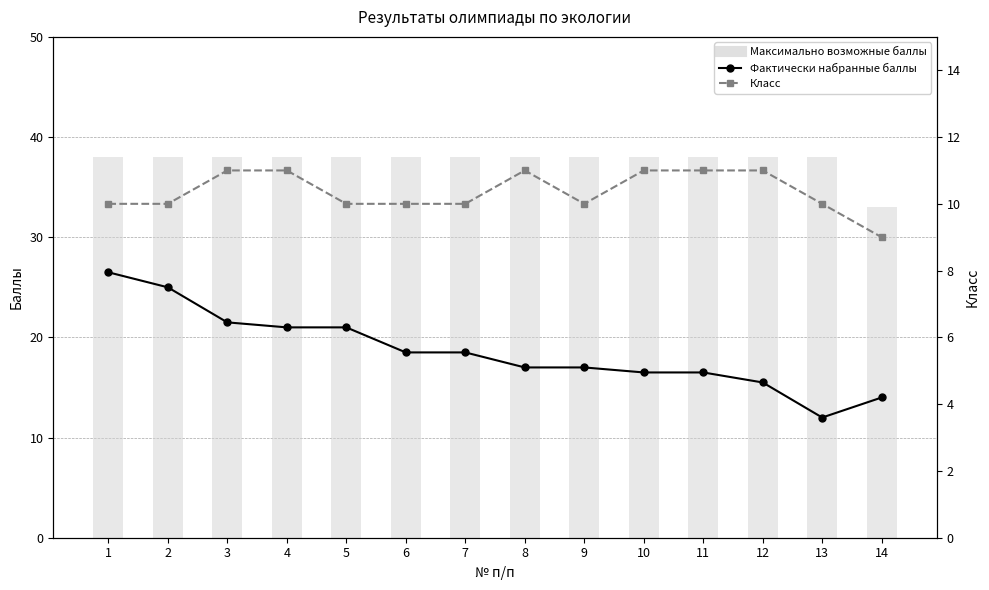

What is the value of the Фактически набранные баллы bar at the 7th from the left?

18.5